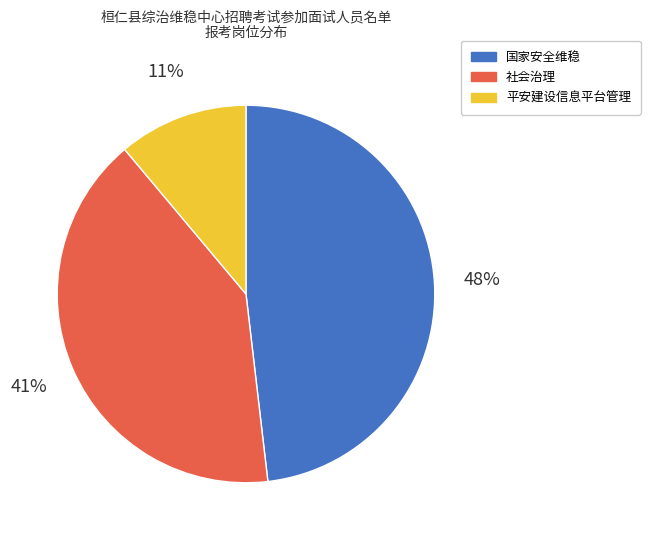

To the nearest percent, what is the combined percentage of 国家安全维稳 and 社会治理?

89%